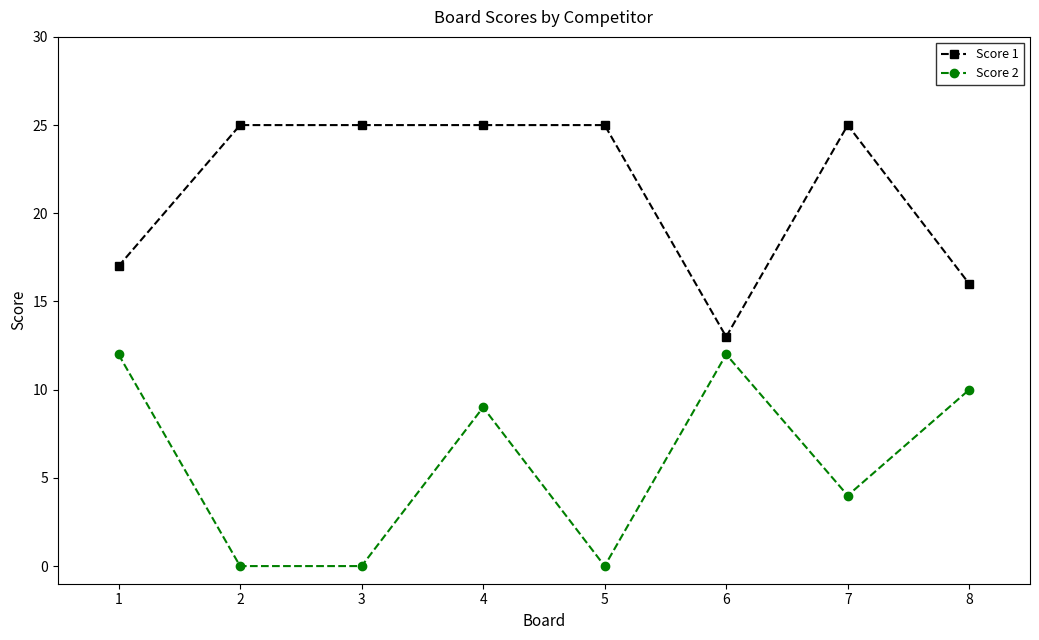

What is the average value of the Score 1 series?

21